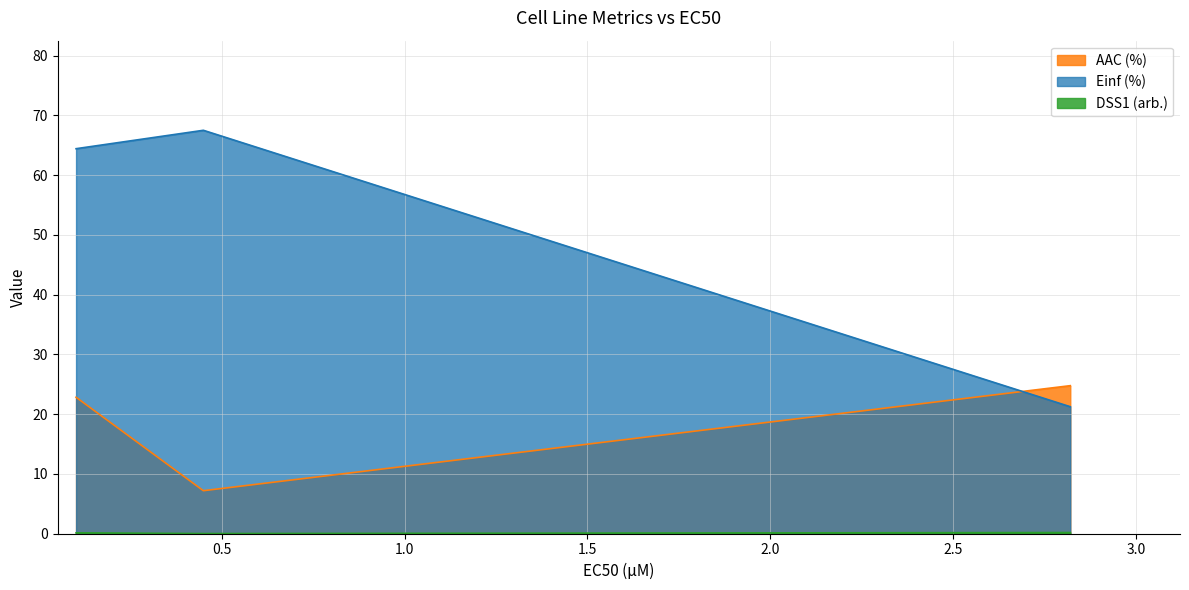

What is the label of the 1st point from the right?

CTRPv2